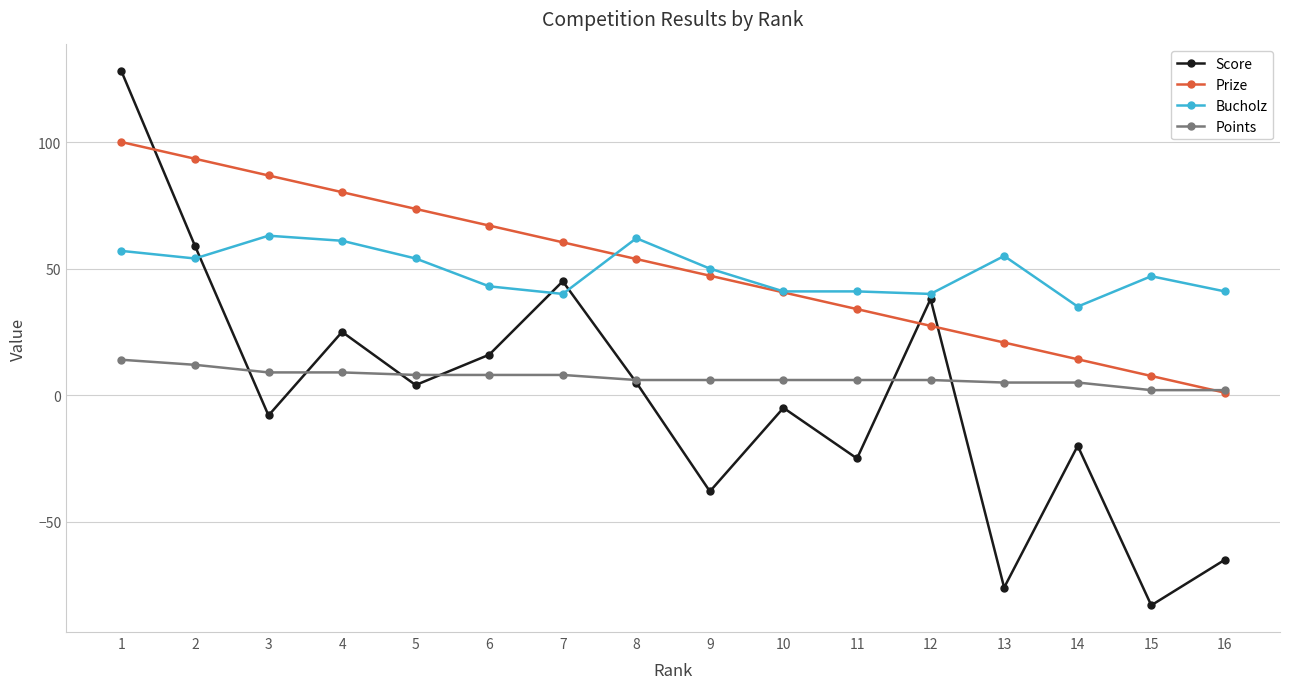

Which series ends up on top after the final intersection of Score and Prize?

Prize